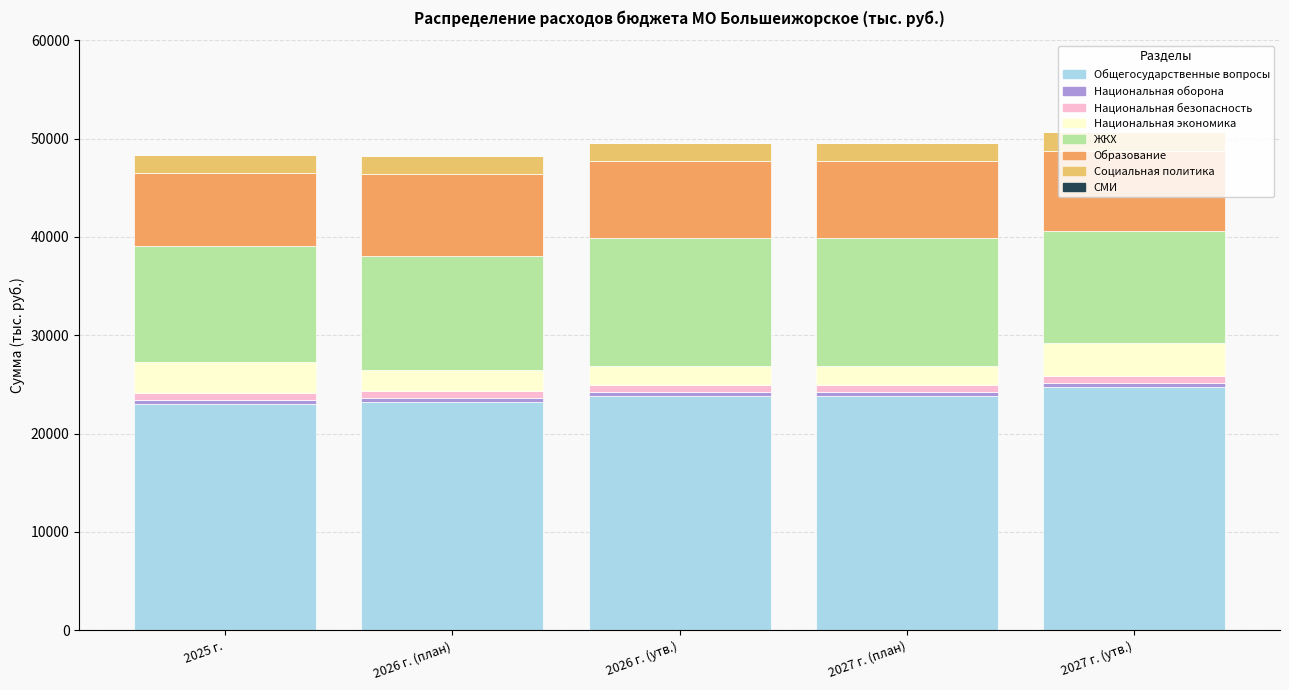

The value of 2027 г. (план) at НАЦИОНАЛЬНАЯ ОБОРОНА is 246.3. True or false?

False